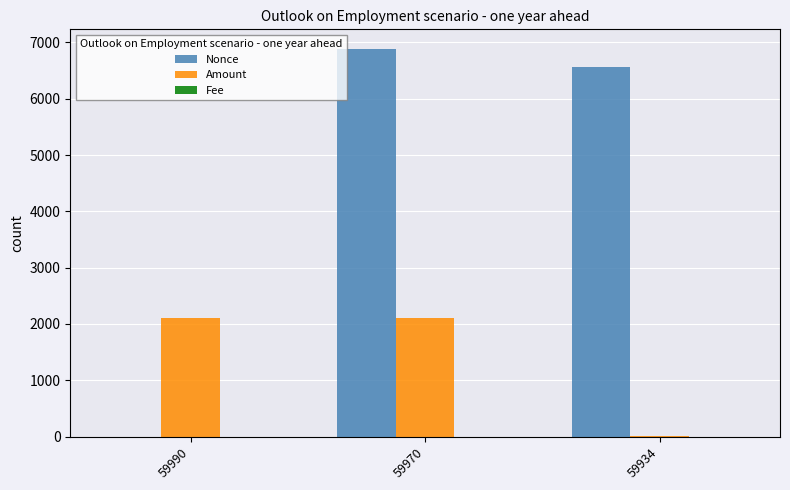

Which series changed the most between 59970 and 59934?

Amount